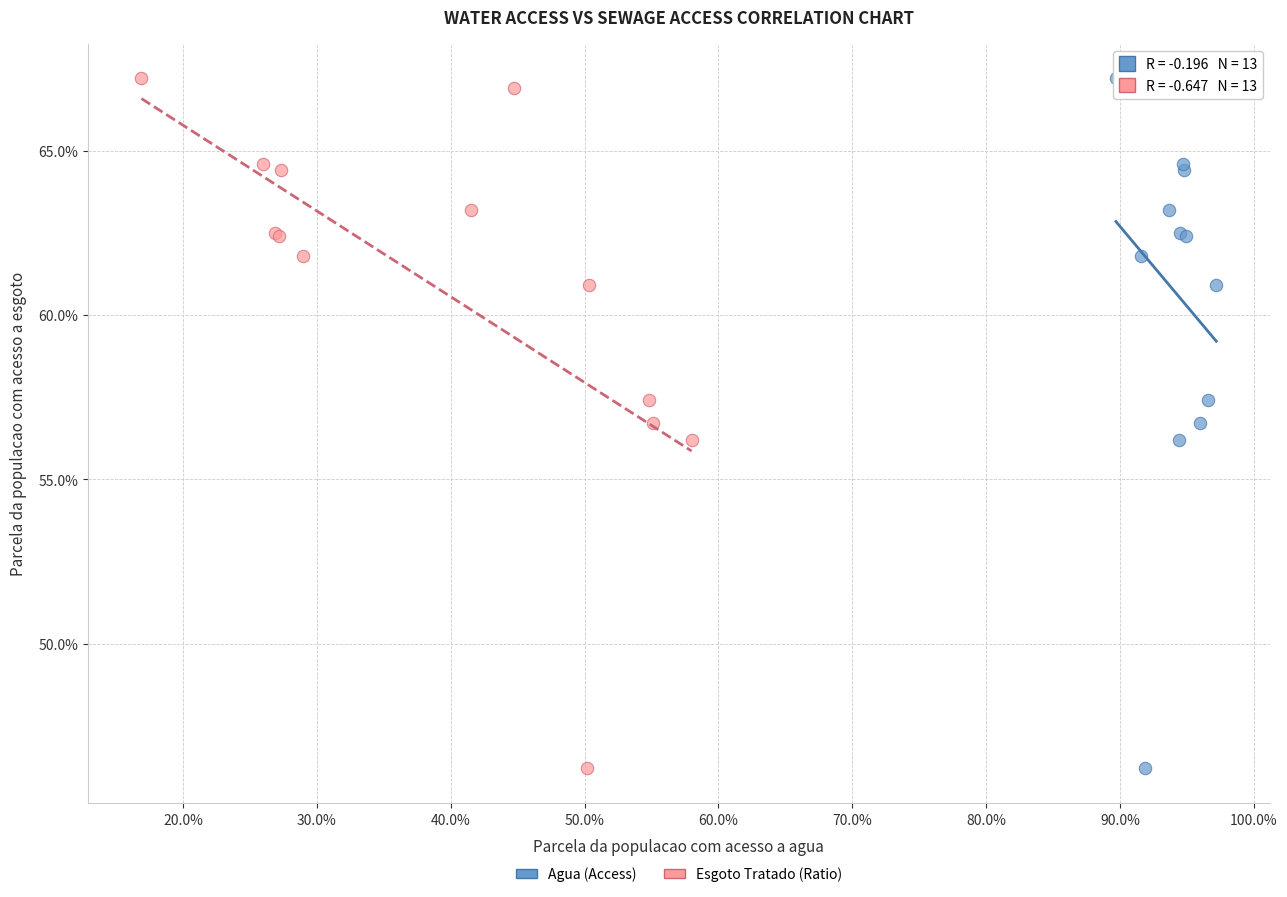

What are all the series names shown in the legend?

Agua (Access), Esgoto Tratado (Ratio)